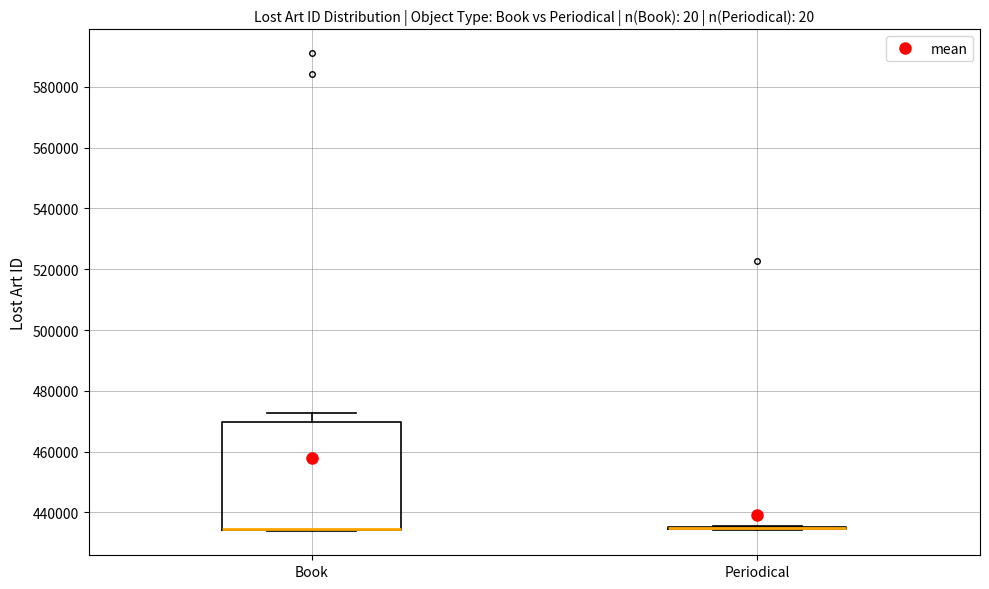

Reading left to right, read every box against the y-axis: the position of its median line, the range the box covers, and the ends of its whiskers. The values are not printed on the chart, so give them approximately, as read against the axis.

Book: median 434000 (drawn on the box's lower edge), box 434000 to 470000, whiskers 434000 to 472000
Periodical: box collapsed to a line at 434000, whiskers 434000 to 436000